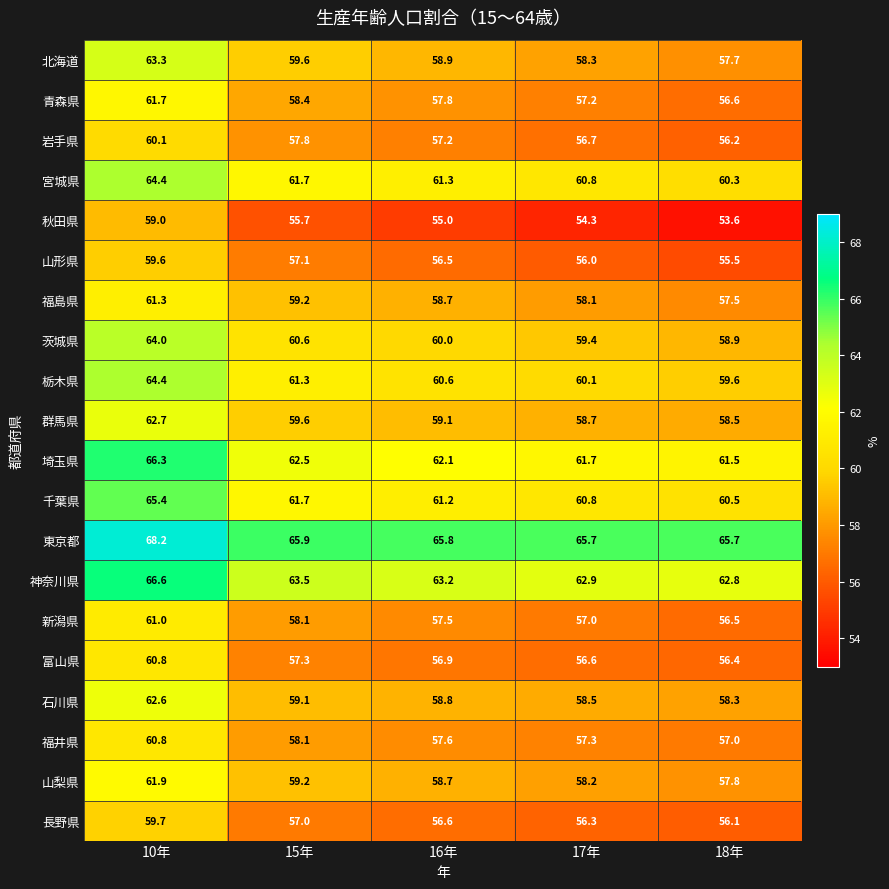

Which category has the lowest value across all series?

18年